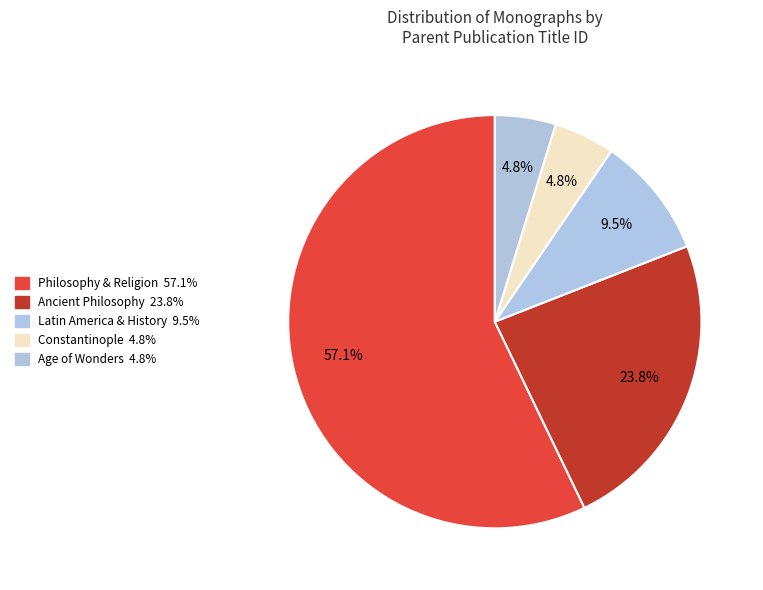

How many slices are in this pie chart?

5